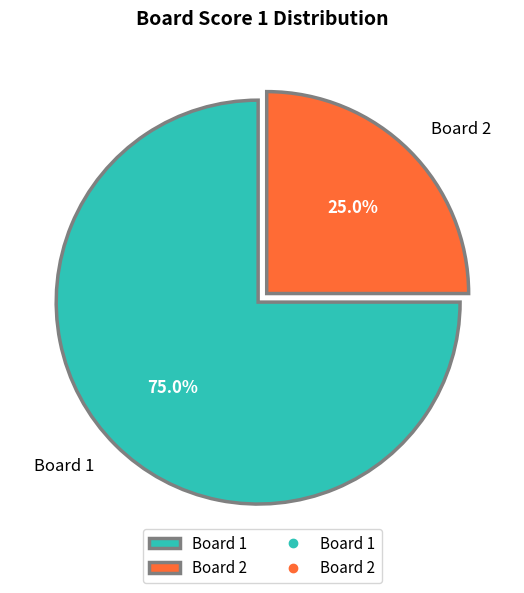

Approximately how many times larger is the value at Board 1 compared to Board 2?

3.0